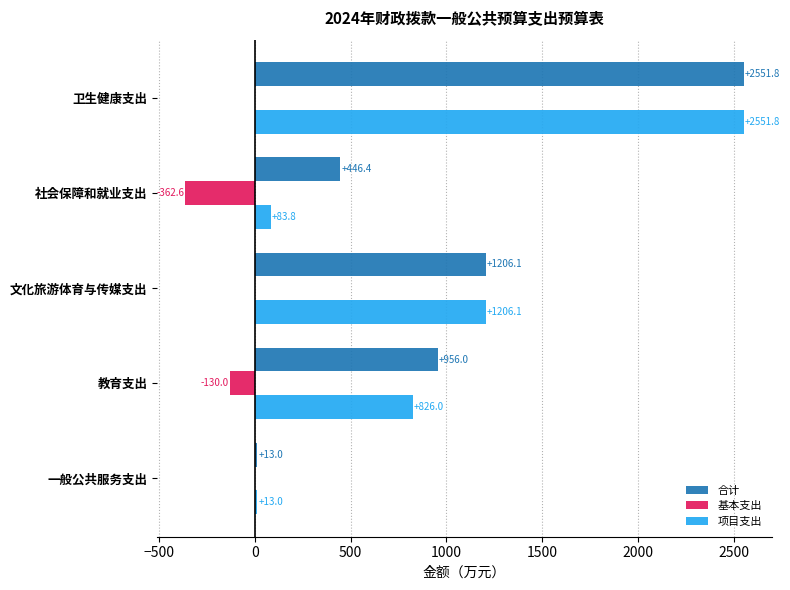

How many series are shown in this chart?

3